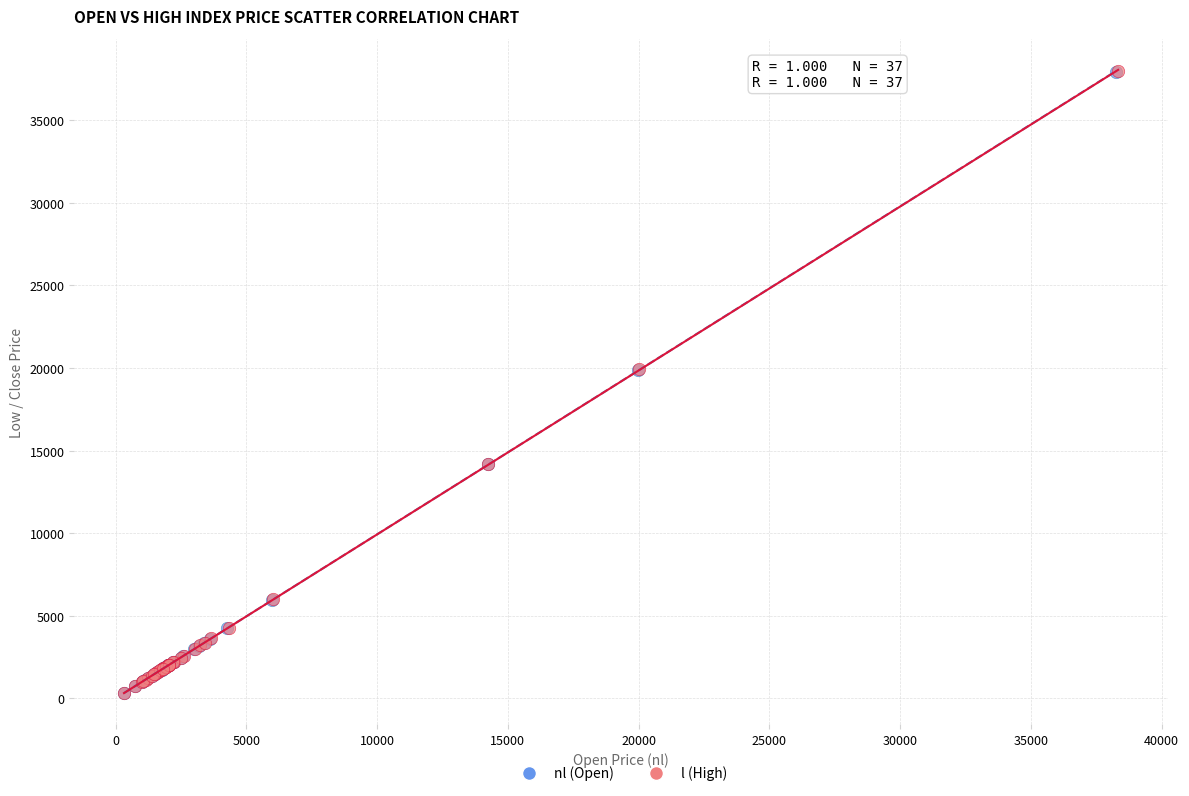

Which series has the widest spread of Y values?

l (High)